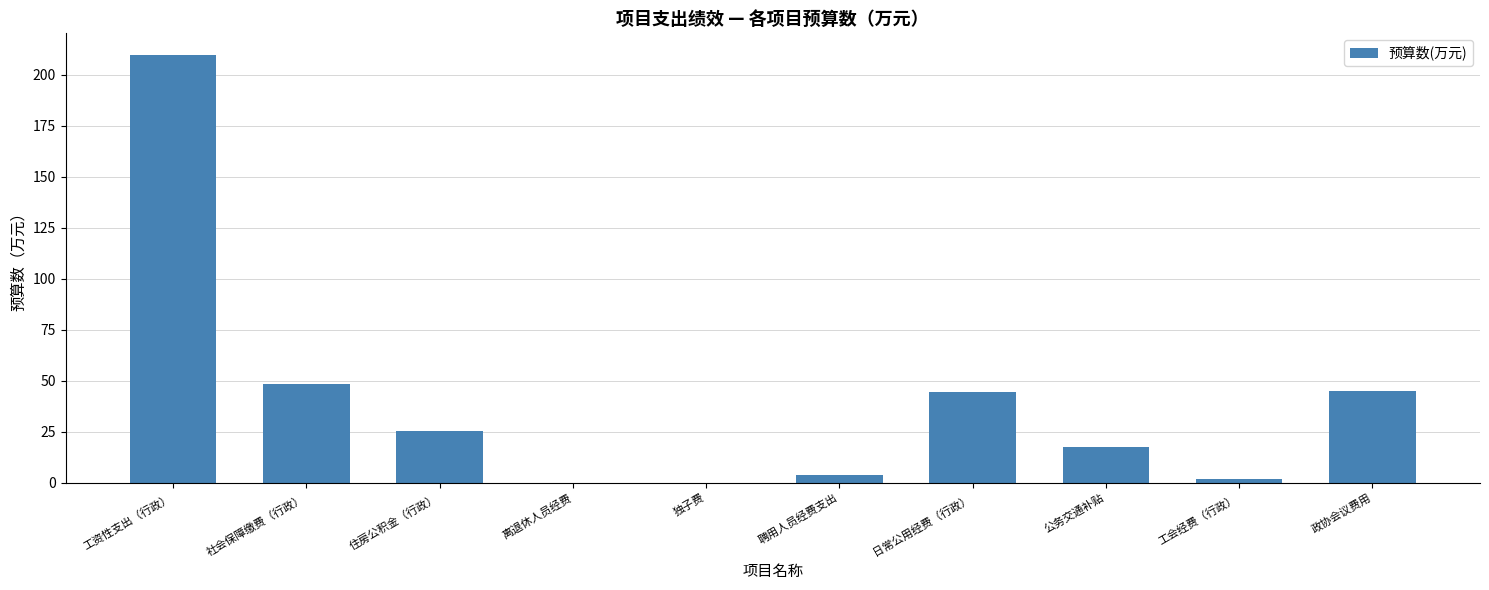

How many data points are above 25?

5